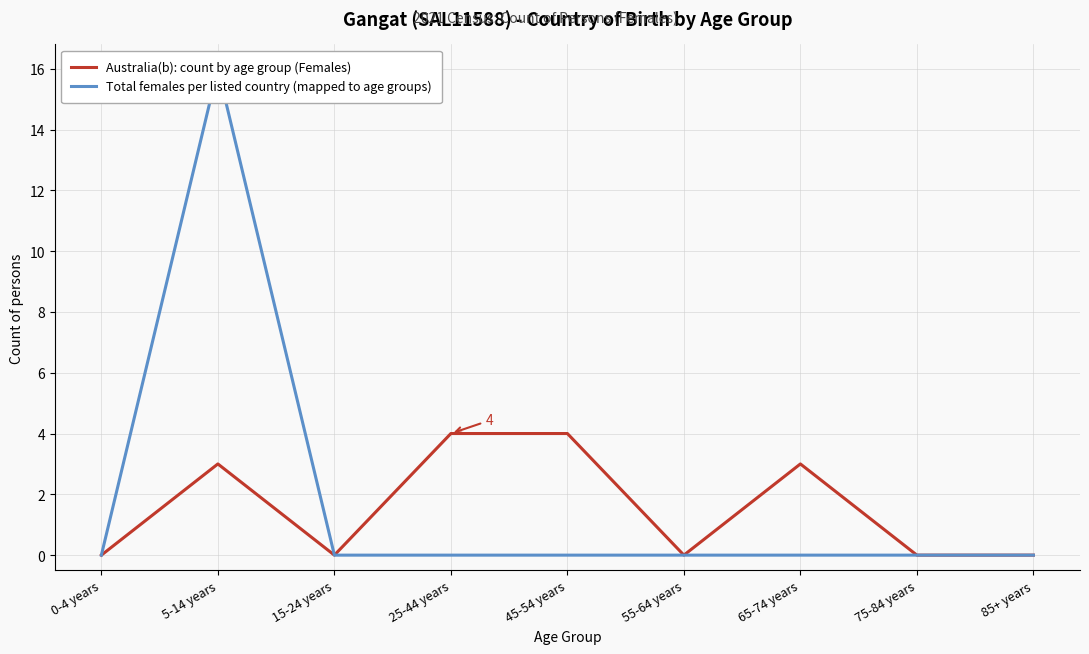

Reading left to right, what are all the values shown in this chart?

Australia(b): count by age group (Females): 0-4 years=0	5-14 years=3	15-24 years=0	25-44 years=4	45-54 years=4	55-64 years=0	65-74 years=3	75-84 years=0	85+ years=0
Total females per listed country (mapped to age groups): 0-4 years=0	5-14 years=16	15-24 years=0	25-44 years=0	45-54 years=0	55-64 years=0	65-74 years=0	75-84 years=0	85+ years=0